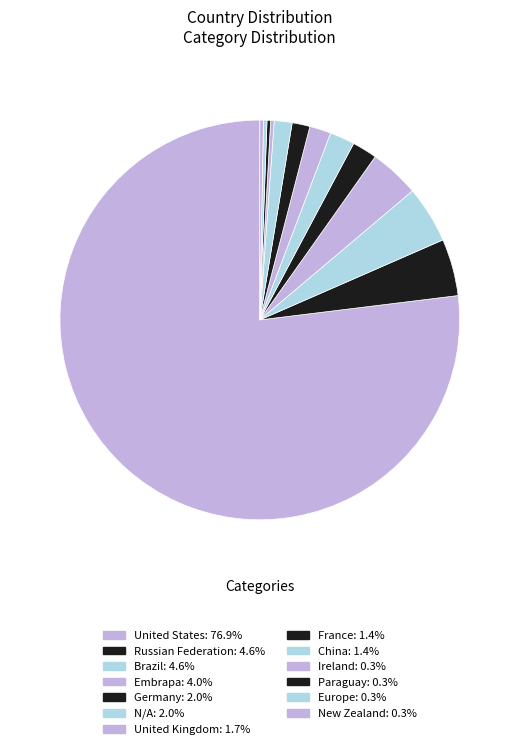

Which category has the smallest portion of the pie?

Ireland